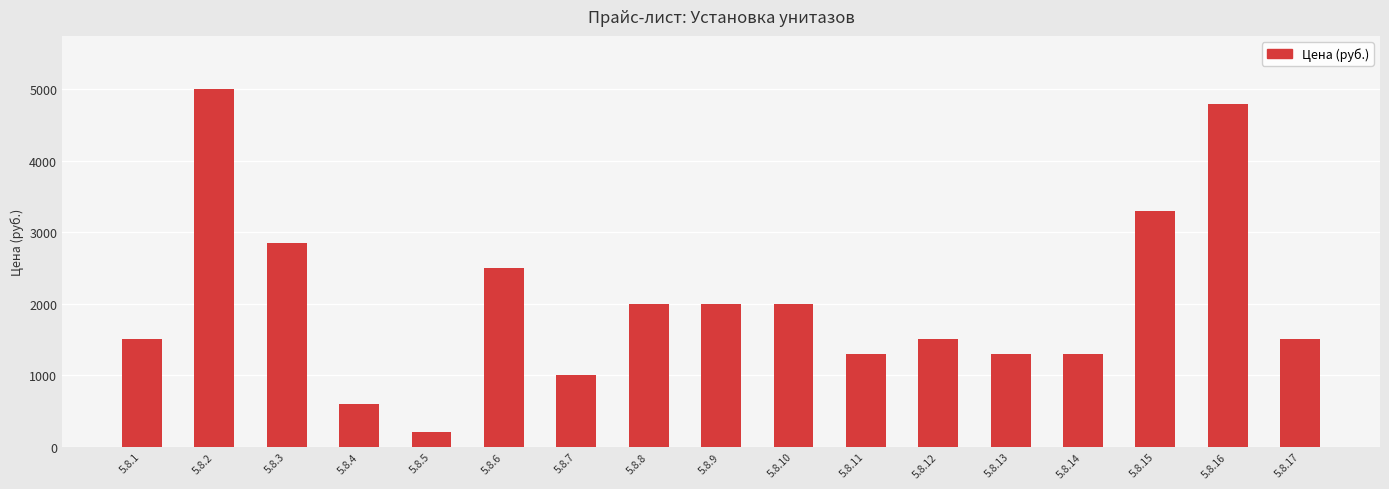

What is the value of the 7th bar from the left?

1000